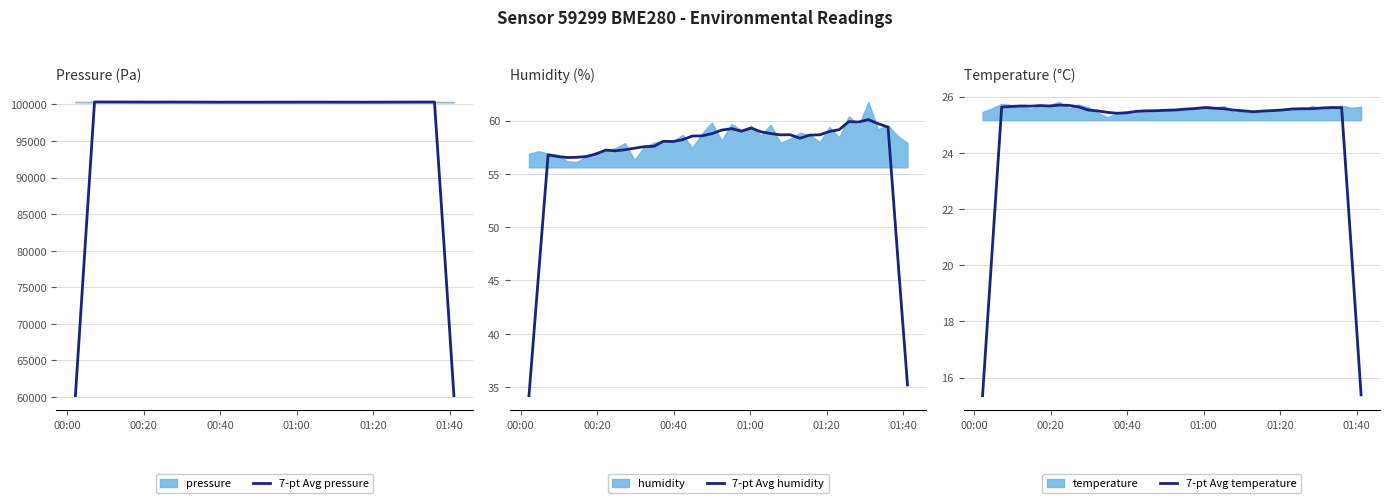

What is the lowest value of the 7-pt Avg pressure series?

60187.7